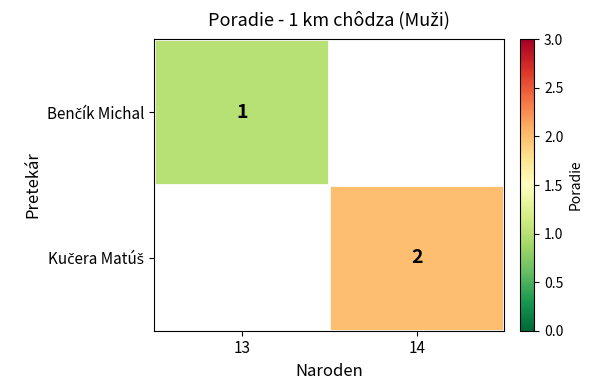

At which category does the chart reach its peak across all series?

14